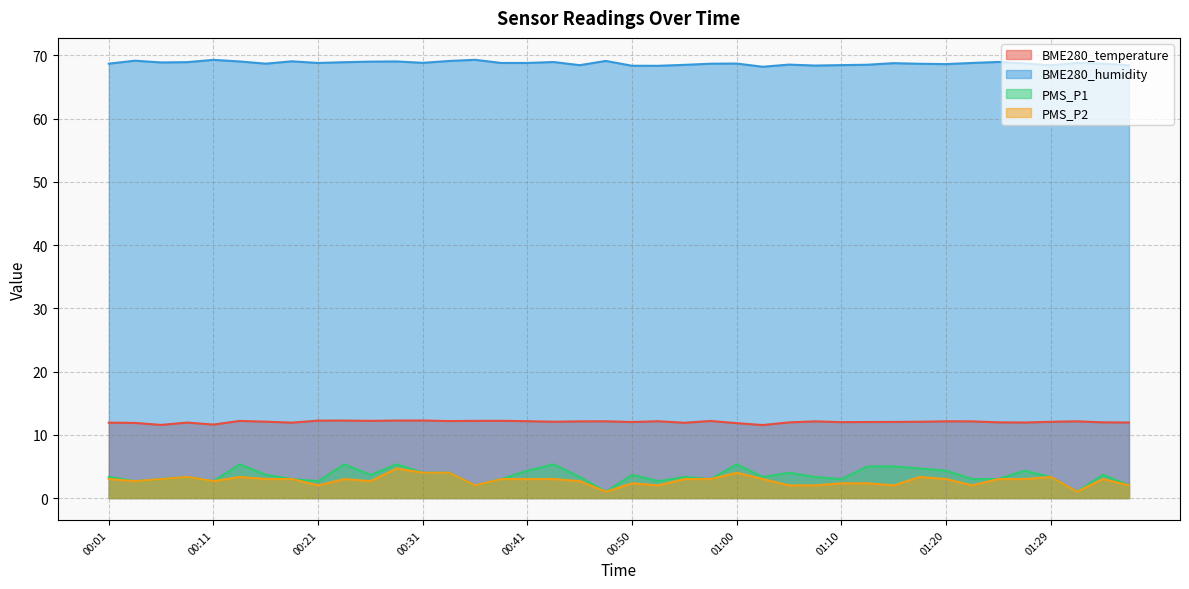

What is the value of the BME280_humidity point at the 24th from the left?

68.7